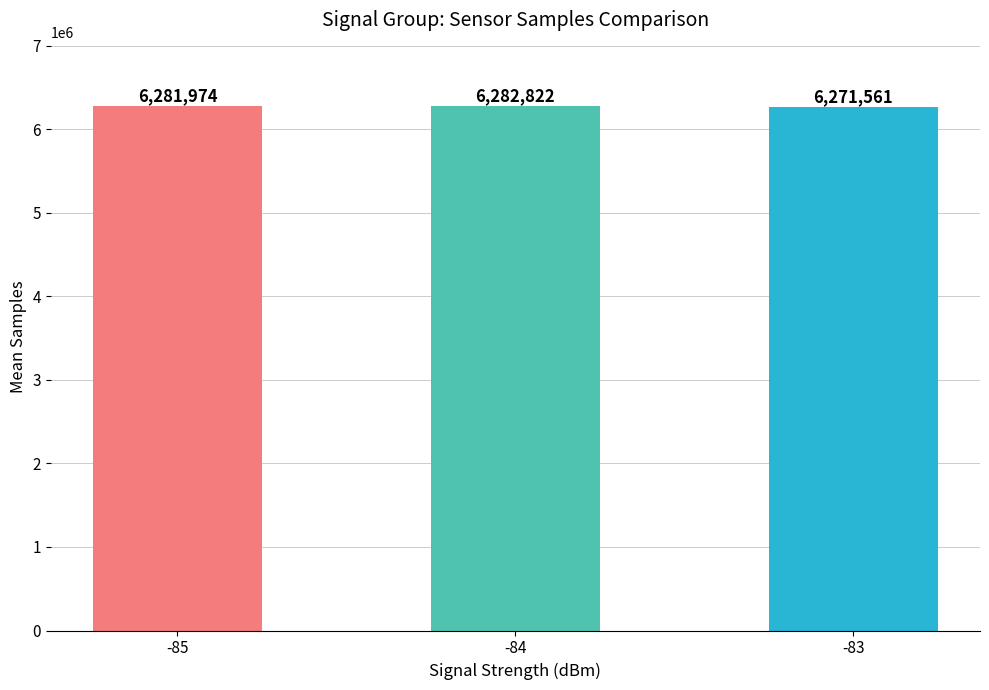

How many categories are shown in the chart?

3